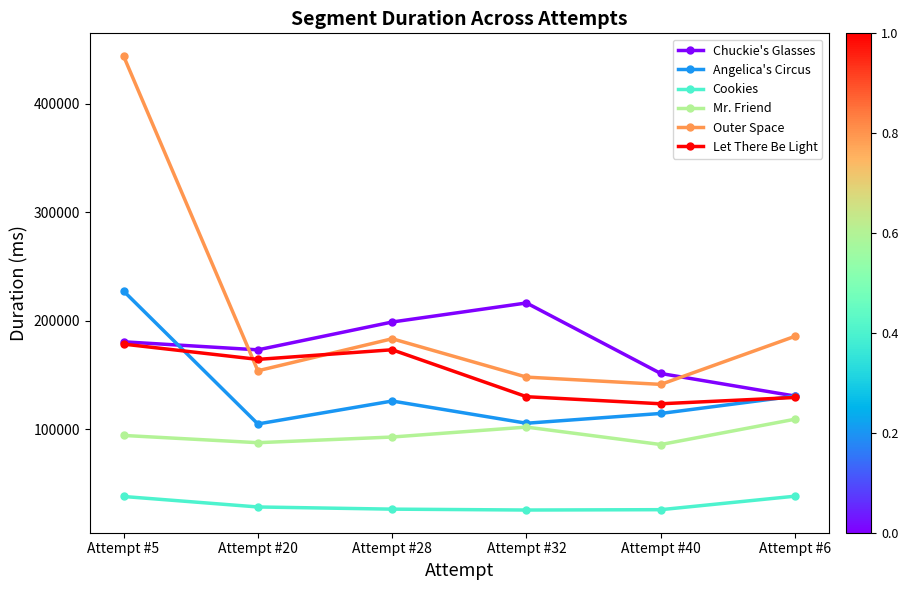

Where does the Outer Space series first go above 183524?

Attempt #5